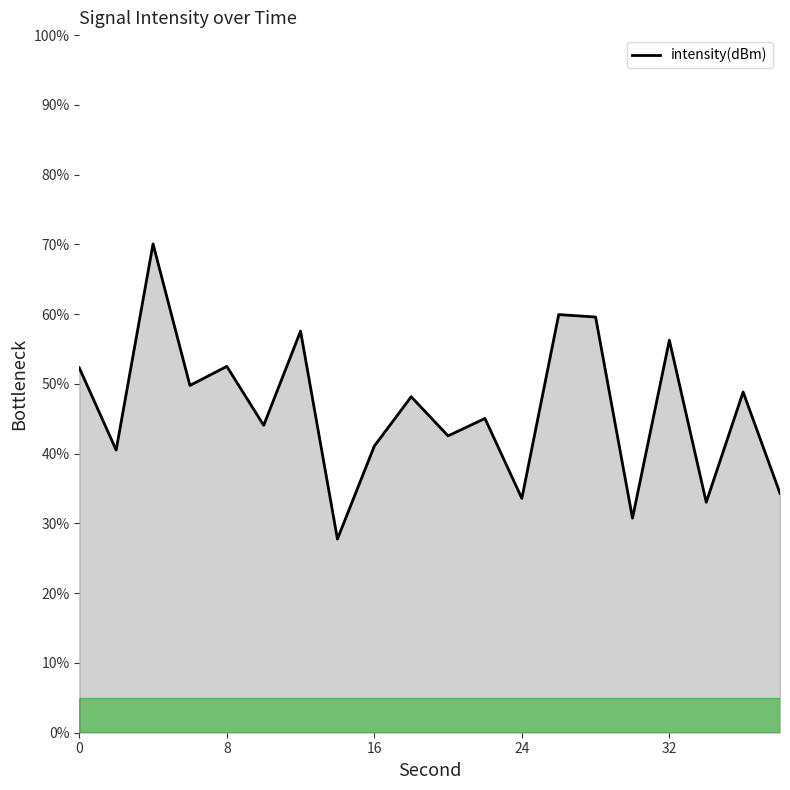

What is the difference between the maximum and minimum values?

42.3